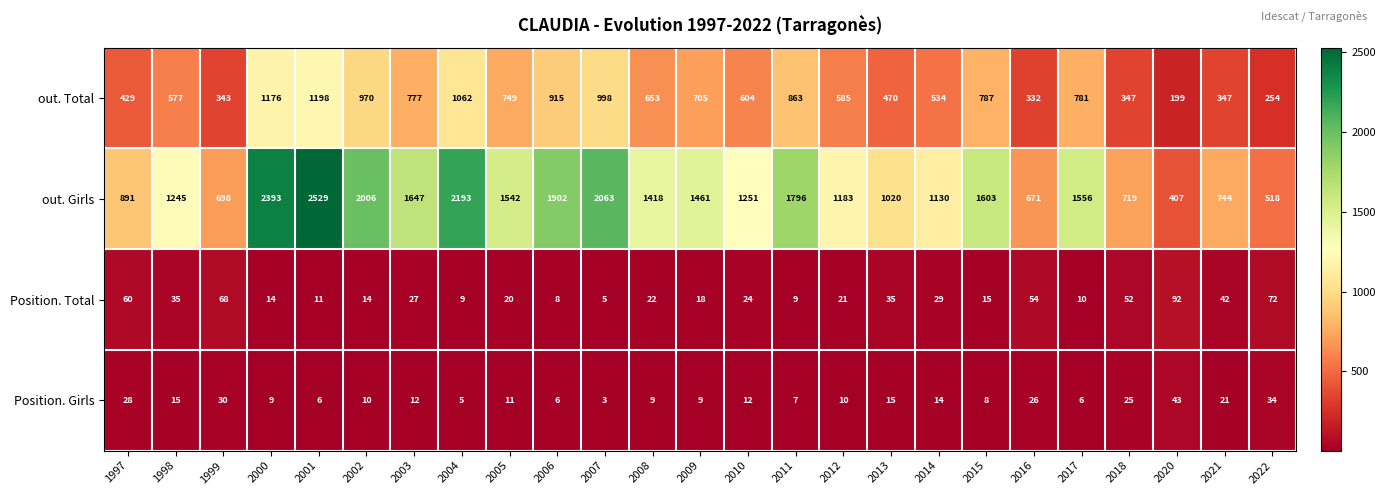

List the labels in order of out. Girls value, smallest first.

2020, 2022, 2016, 1999, 2018, 2021, 1997, 2013, 2014, 2012, 1998, 2010, 2008, 2009, 2005, 2017, 2015, 2003, 2011, 2006, 2002, 2007, 2004, 2000, 2001